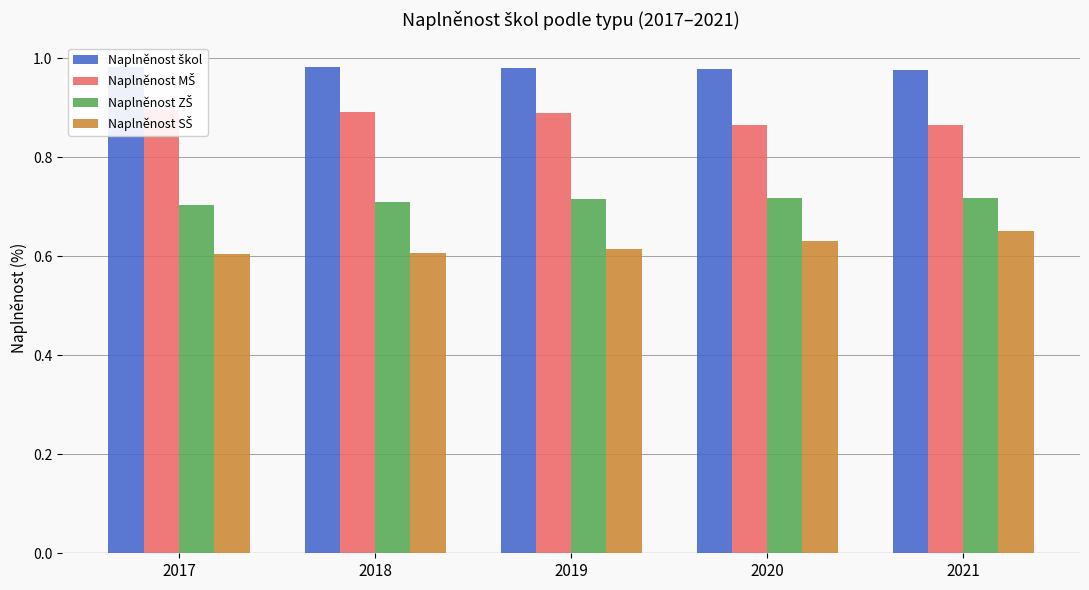

Between 2017 and 2020, which series saw the biggest shift?

Naplněnost MŠ